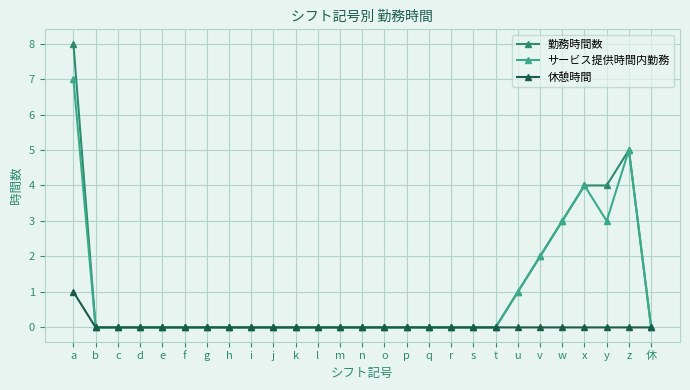

Which label corresponds to the largest value in the chart?

a